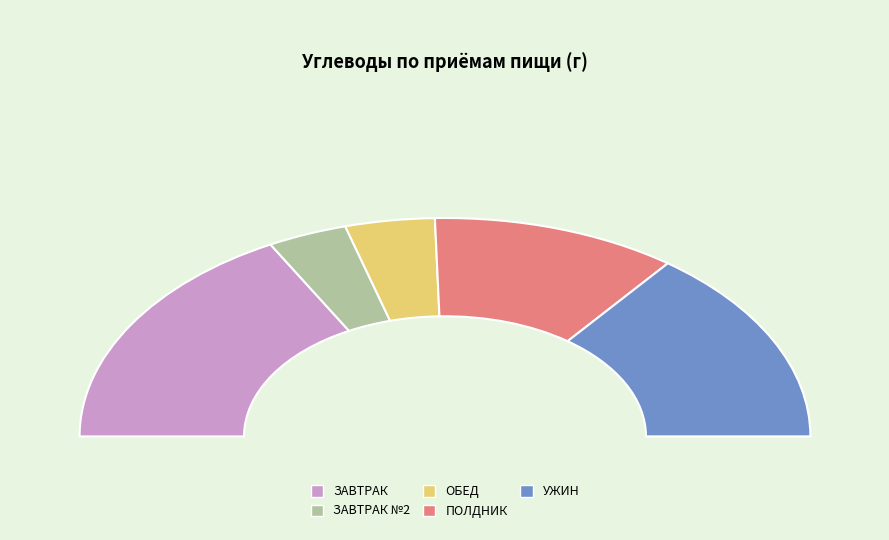

To the nearest percent, what is the combined percentage of УЖИН and ЗАВТРАК?

63%